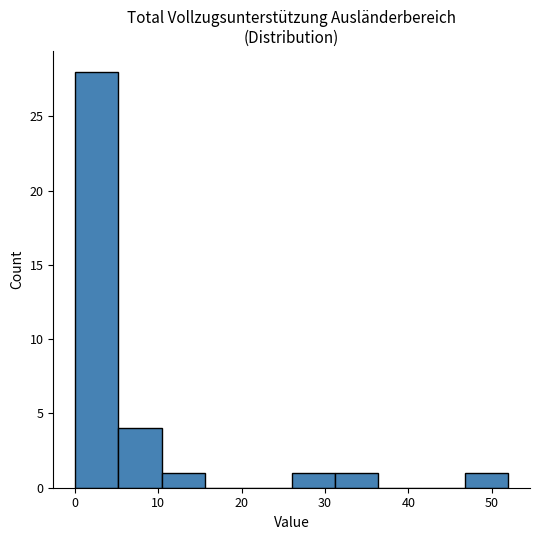

Reading left to right, list every bar in this chart as the range it spans on the x-axis followed by its height. Neither the bar edges nor the heights are printed on the chart, so give them approximately, as read against the axes.

0.0 to 5.2: 28
5.2 to 10.4: 4
10.4 to 15.6: 1
15.6 to 20.8: 0
20.8 to 26.0: 0
26.0 to 31.2: 1
31.2 to 36.4: 1
36.4 to 41.6: 0
41.6 to 46.8: 0
46.8 to 52.0: 1